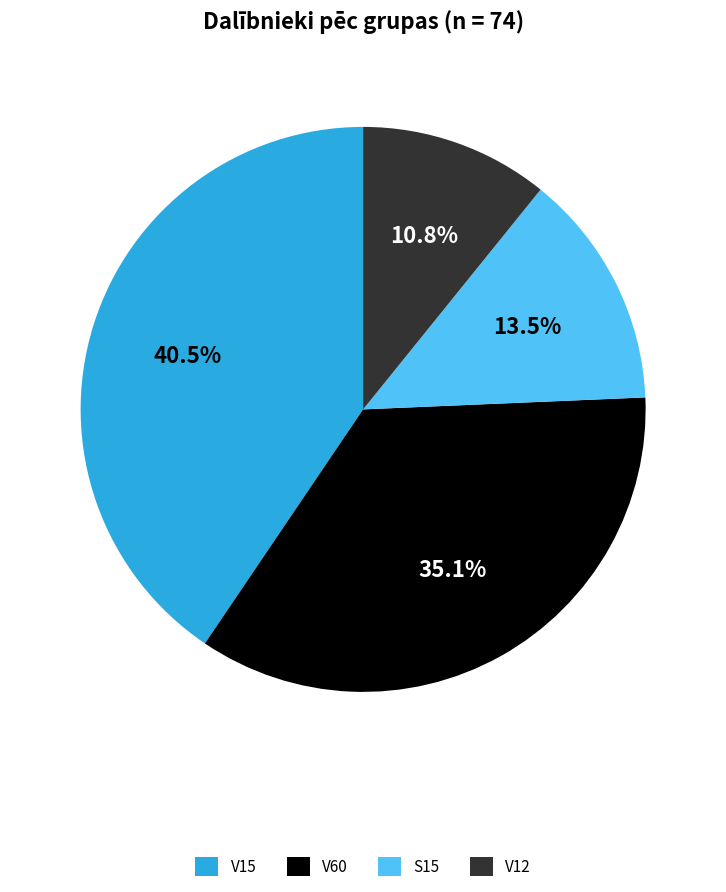

Rank the categories by value from highest to lowest.

V15, V60, S15, V12